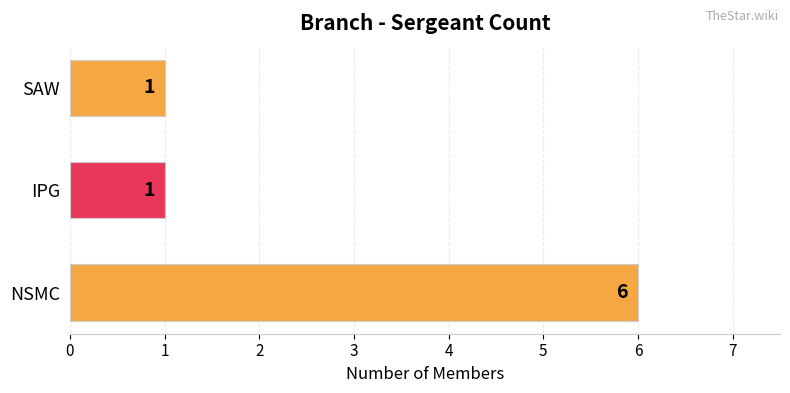

Does the chart contain stacked bars?

No